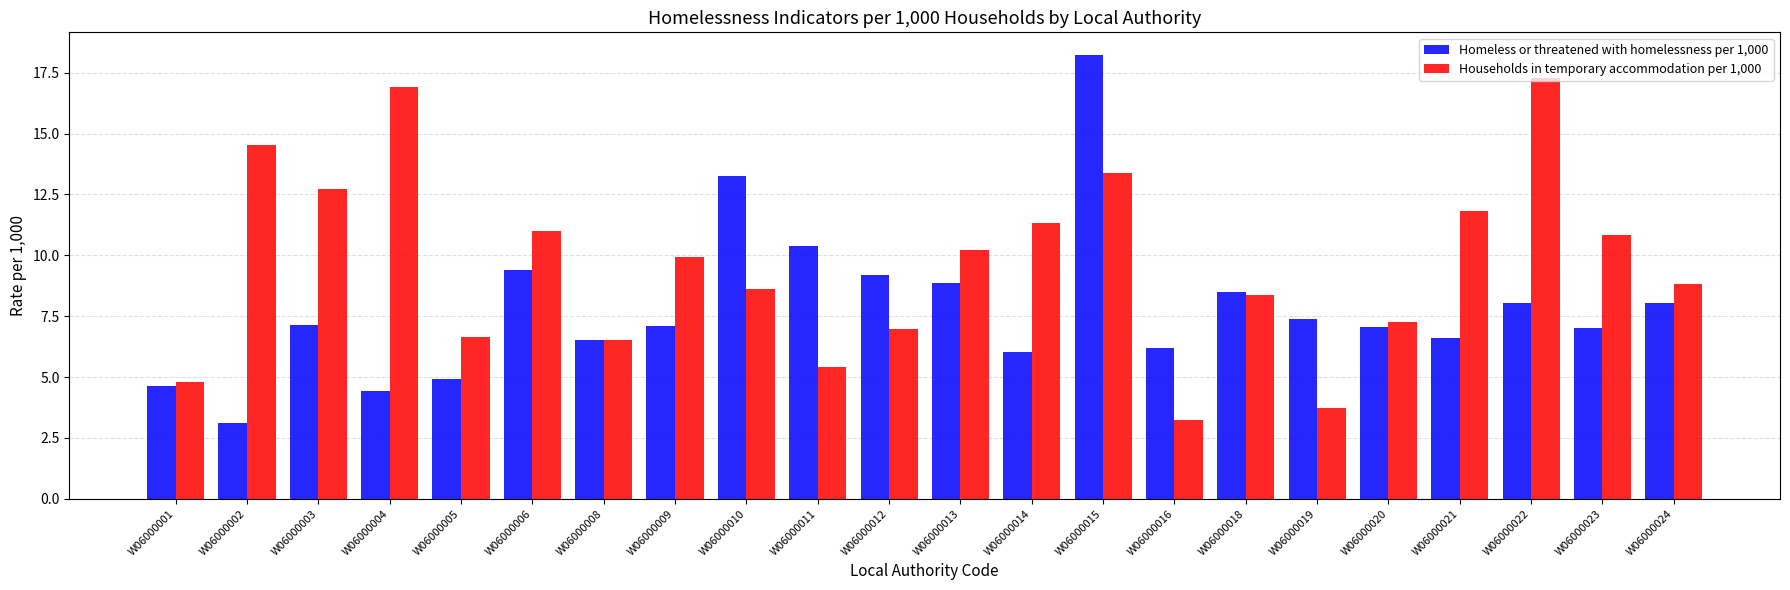

What is the difference between the Homeless or threatened with homelessness per 1,000 values at W06000016 and W06000012?

3.0